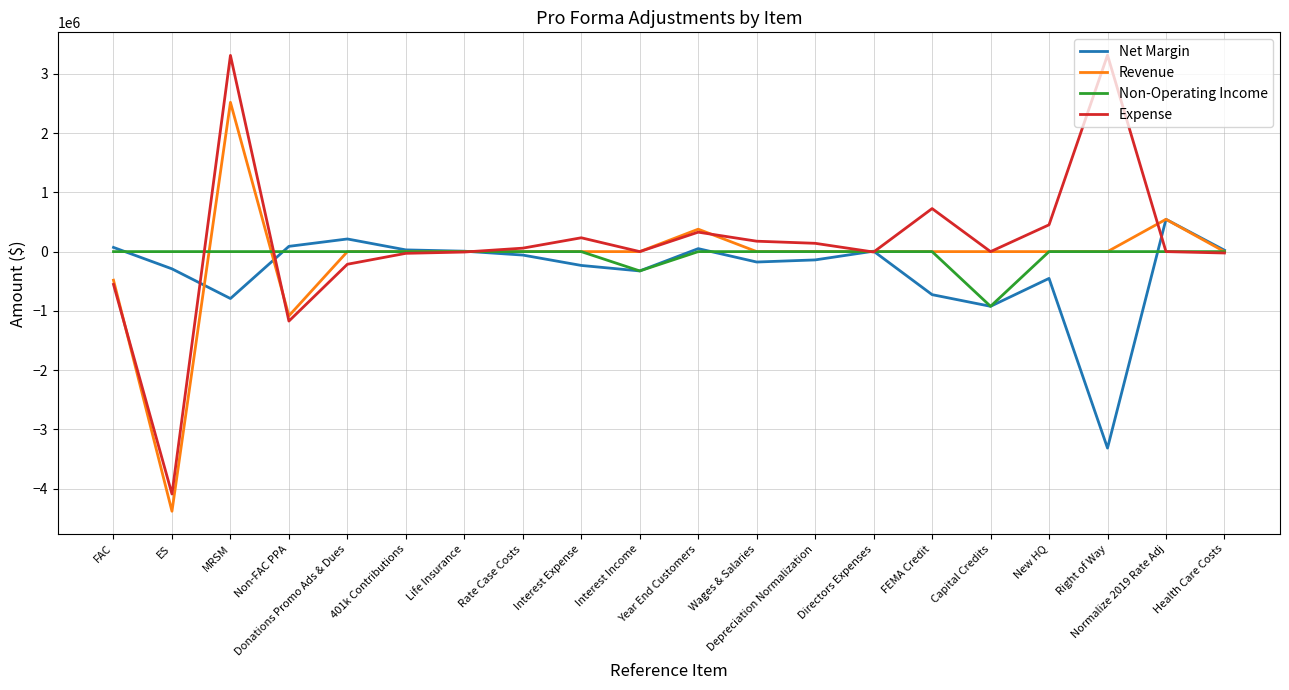

True or false: Non-Operating Income has a value of 0.0 at Rate Case Costs.

True